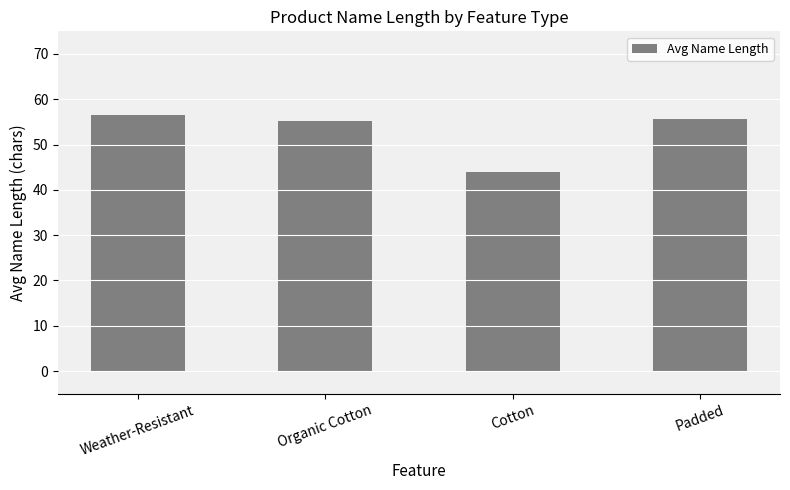

What is the greatest value displayed?

56.6